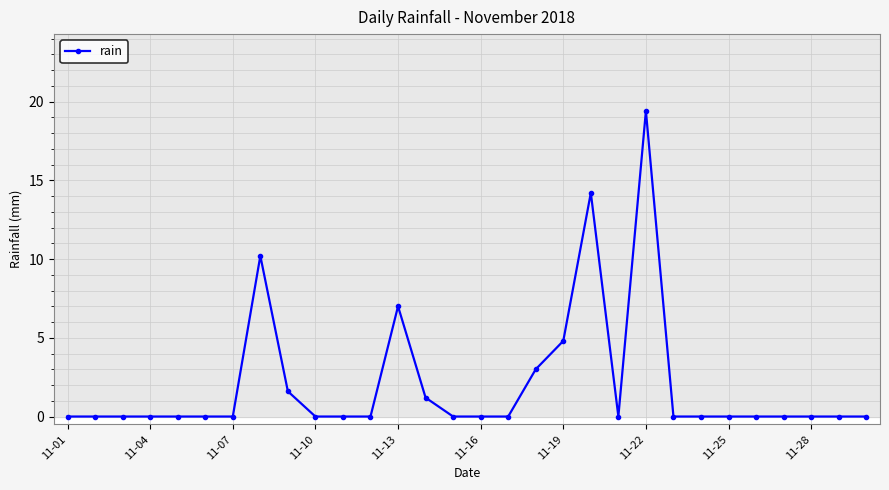

What is the difference between the maximum and minimum values?

19.4